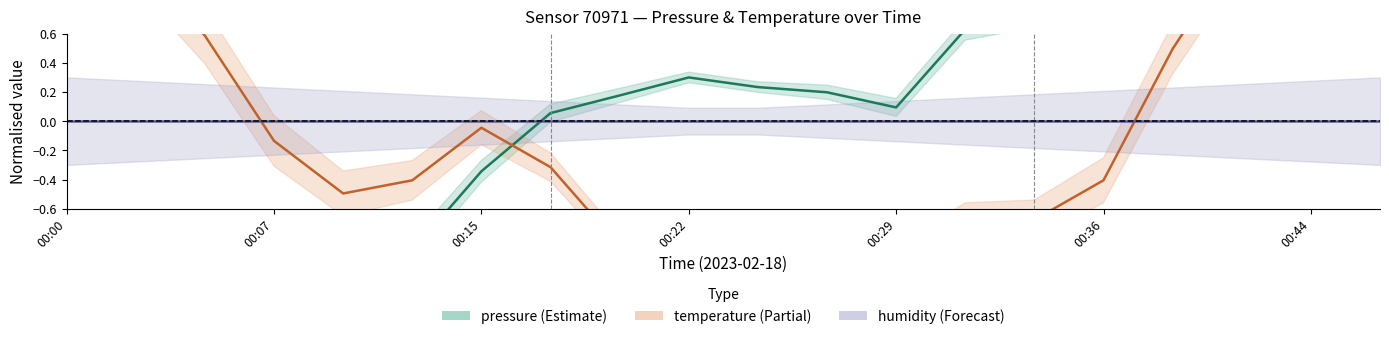

The pressure series shows 0.2 at 11. True or false?

True